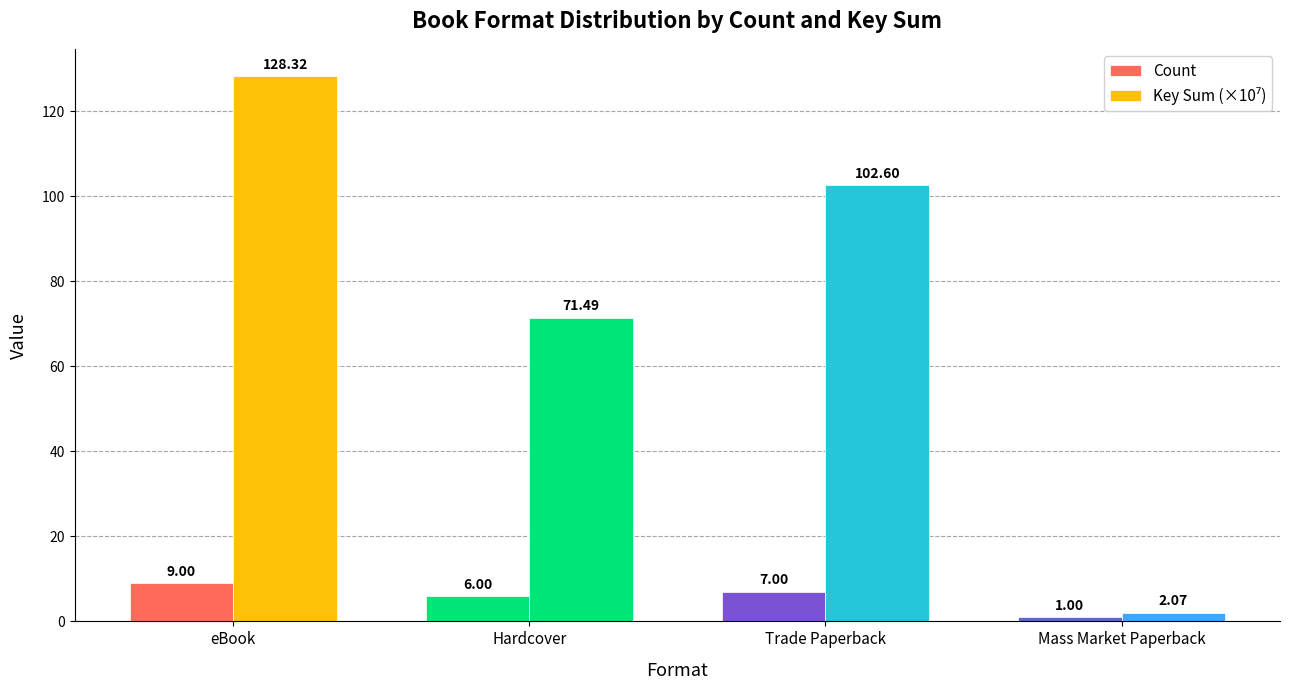

Is it true that Count equals 1.0 at Mass Market Paperback?

True